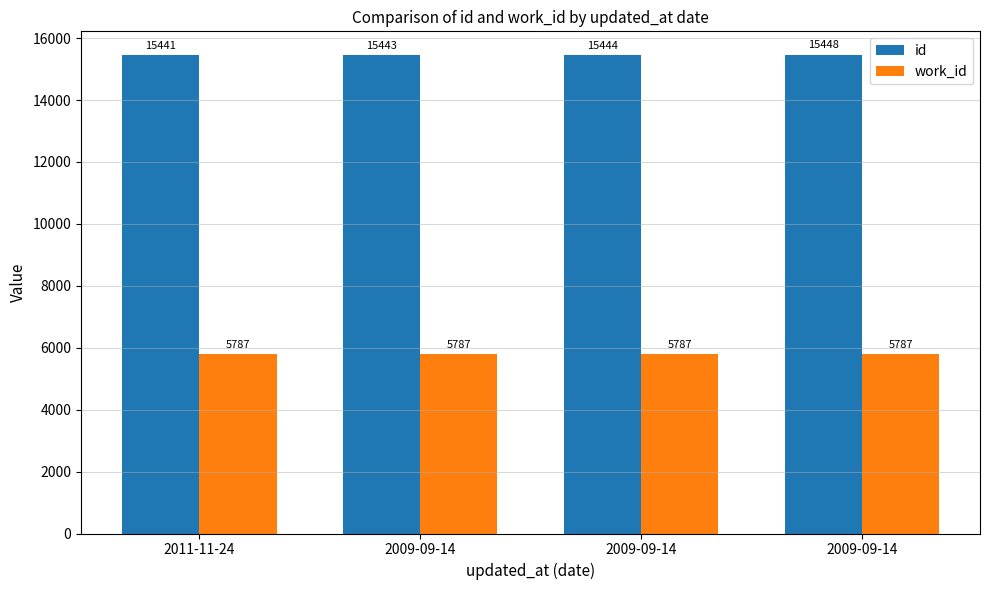

Rank the categories by work_id value from highest to lowest.

2011-11-24, 2009-09-14, 2009-09-14, 2009-09-14